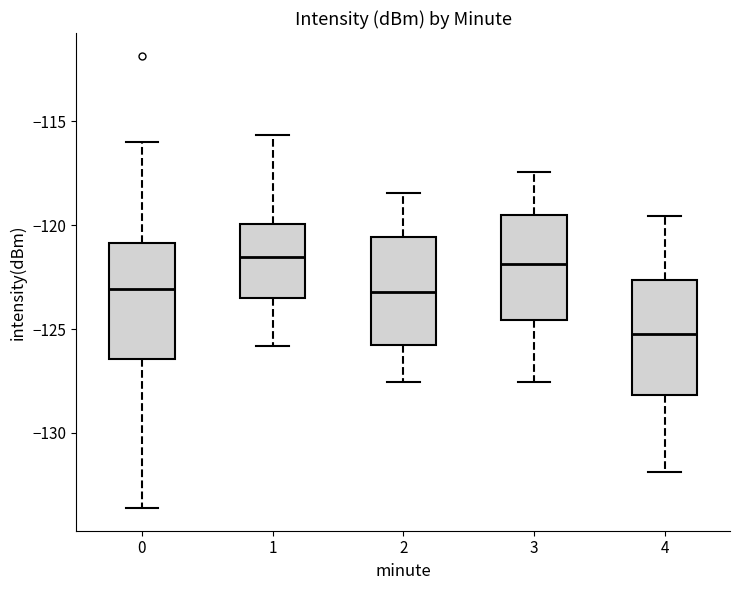

Reading left to right, read every box against the y-axis: the position of its median line, the range the box covers, and the ends of its whiskers. The values are not printed on the chart, so give them approximately, as read against the axis.

0: median -123.0, box -126.5 to -121.0, whiskers -133.5 to -116.0
1: median -121.5, box -123.5 to -120.0, whiskers -126.0 to -115.5
2: median -123.0, box -126.0 to -120.5, whiskers -127.5 to -118.5
3: median -122.0, box -124.5 to -119.5, whiskers -127.5 to -117.5
4: median -125.0, box -128.0 to -122.5, whiskers -132.0 to -119.5